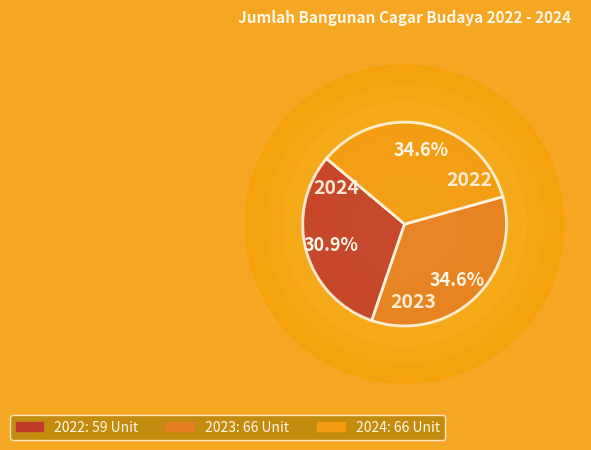

Which slice is the smallest?

2022